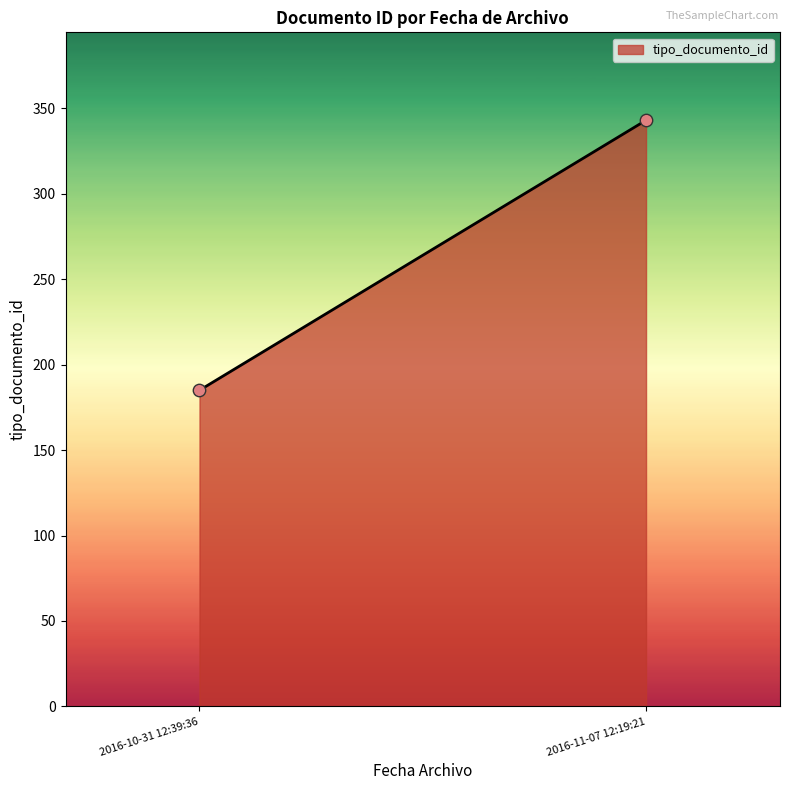

What is the range of Y values (max minus min)?

158